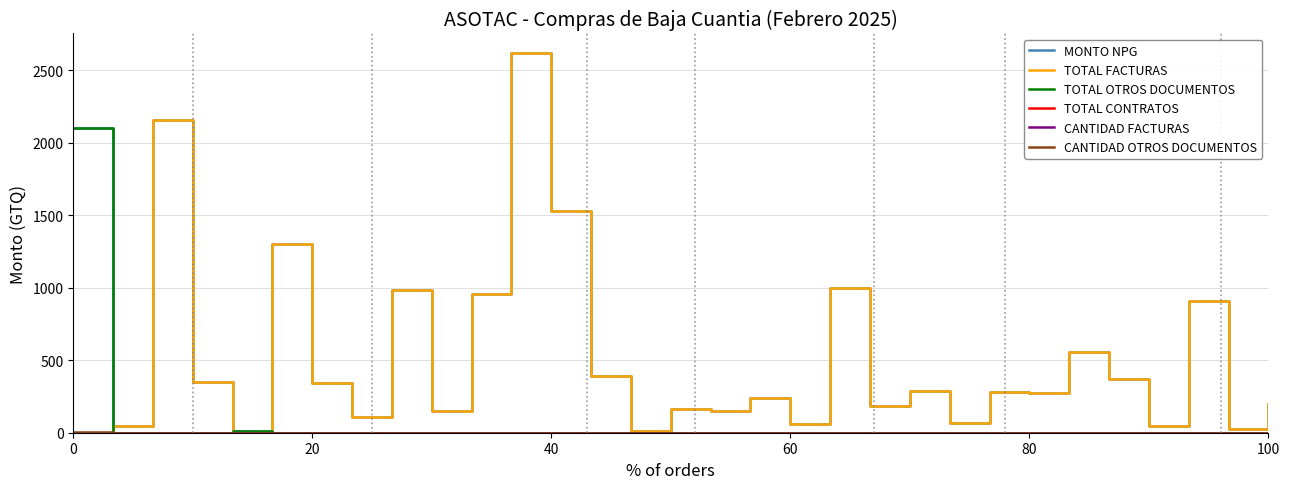

What is the greatest value displayed?

2623.5